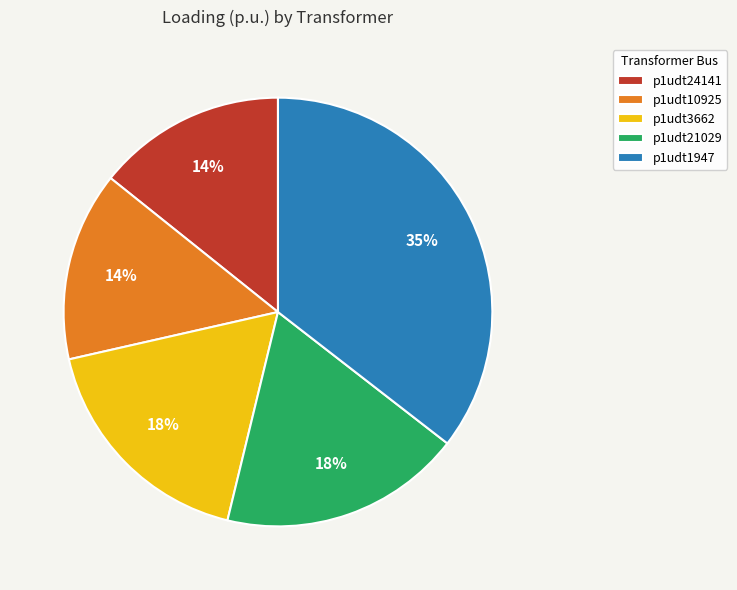

To the nearest percent, what portion does p1udt21029 represent?

18%